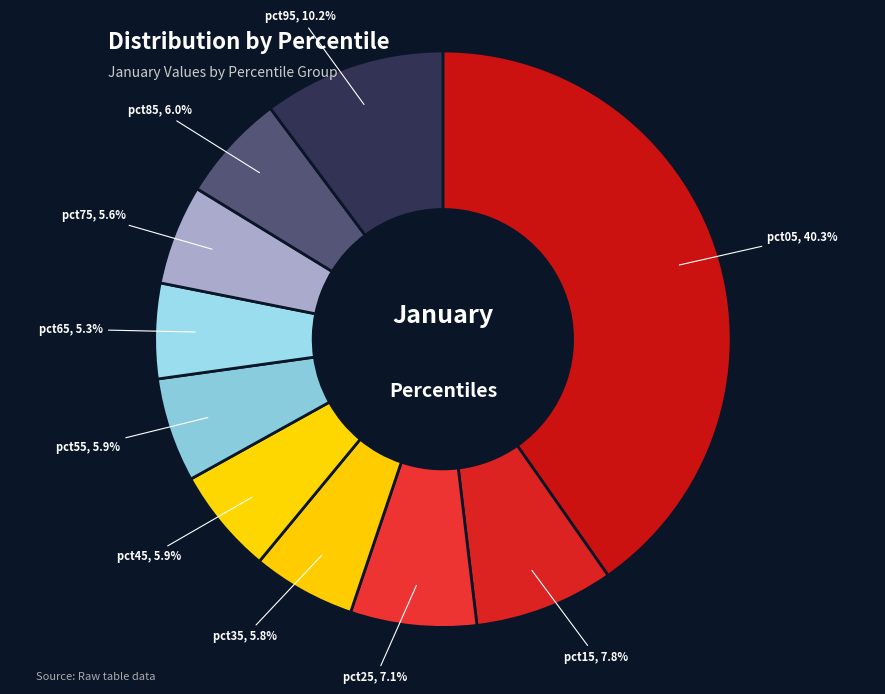

To the nearest percent, what is the average slice percentage?

10%